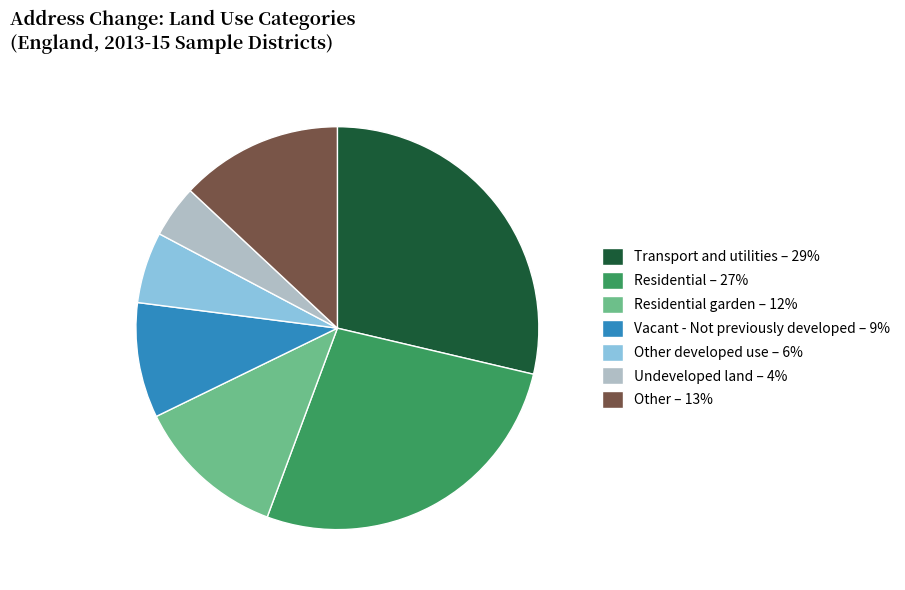

How many slices are in this pie chart?

7